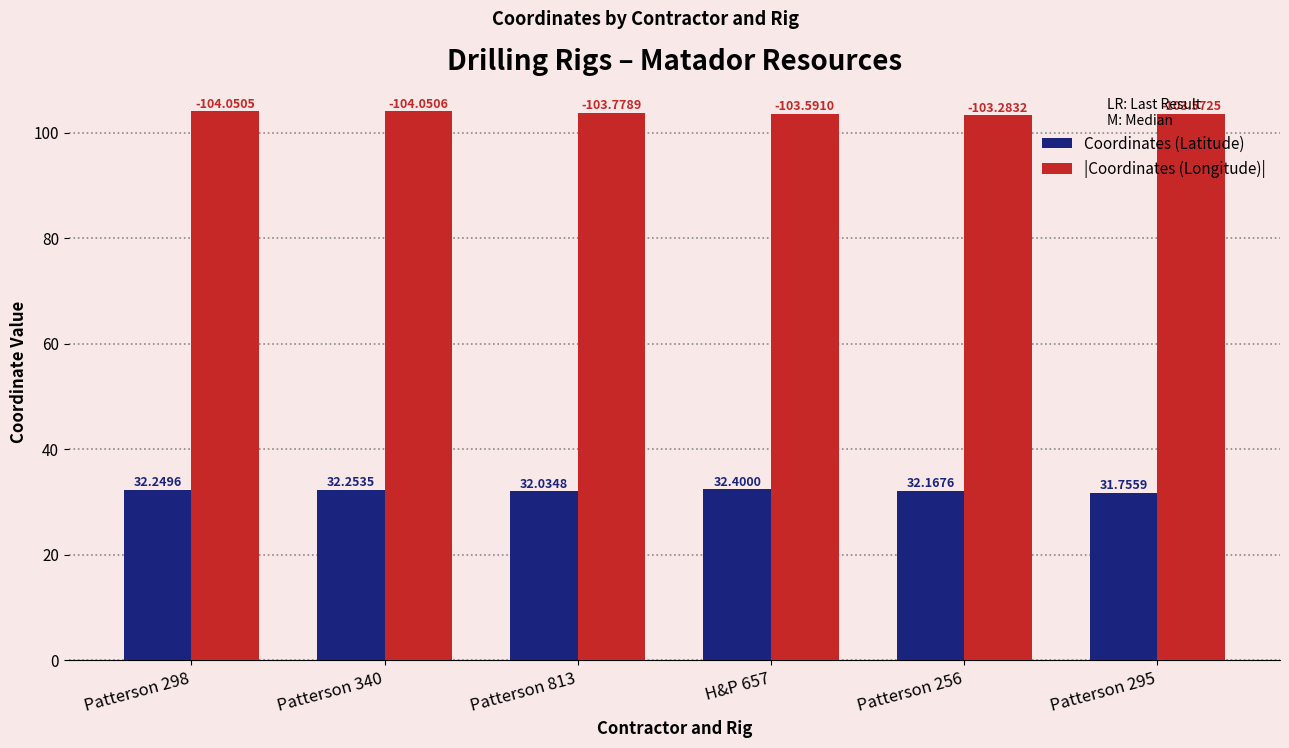

What are all the series names shown in the legend?

Coordinates (Latitude), |Coordinates (Longitude)|